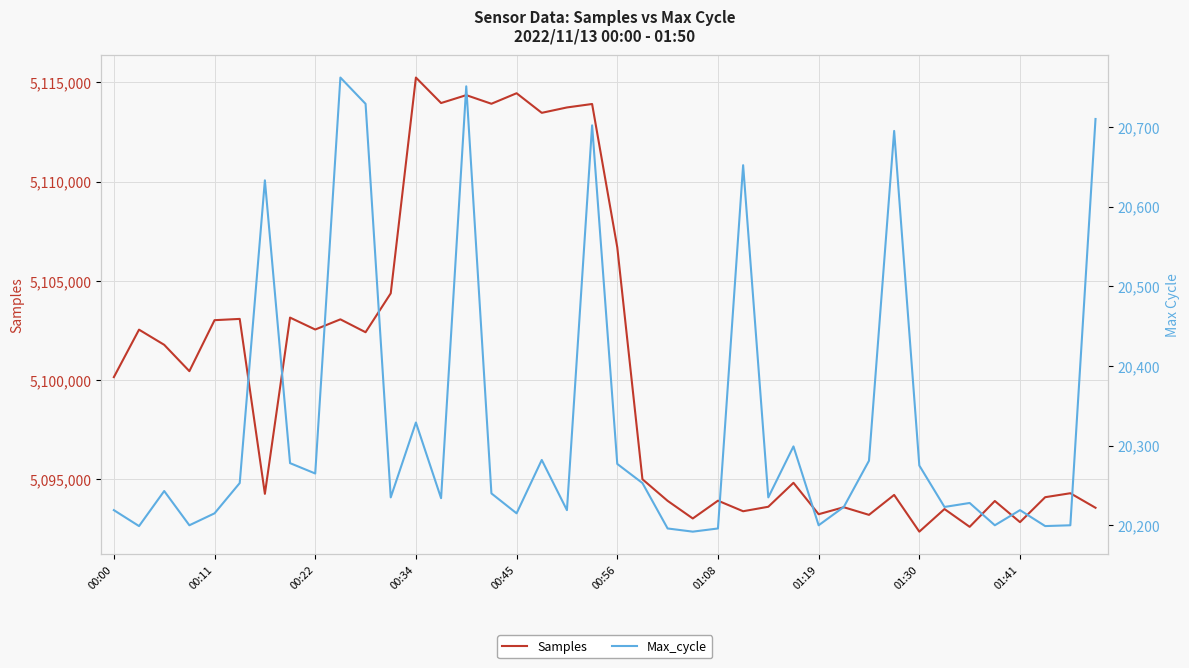

Which series has the widest spread of values?

Samples